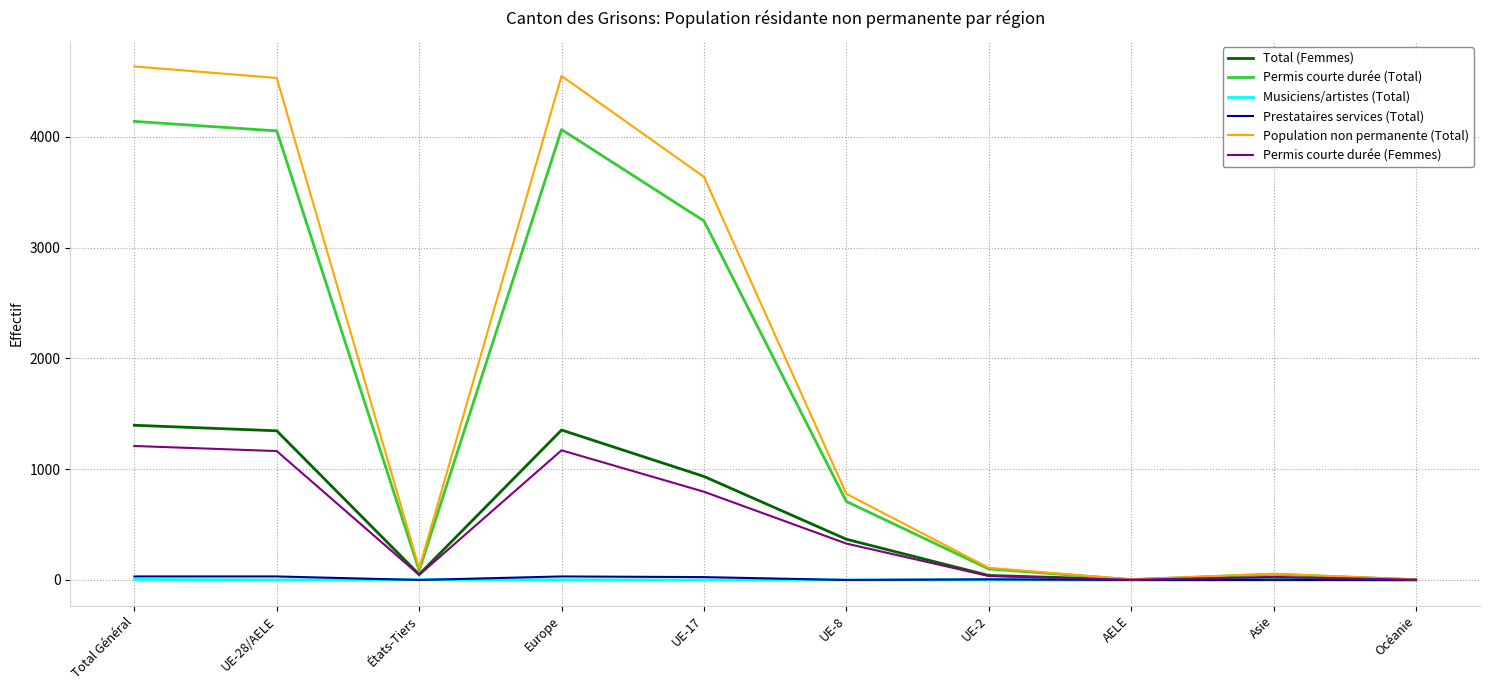

What is the greatest value displayed?

4637